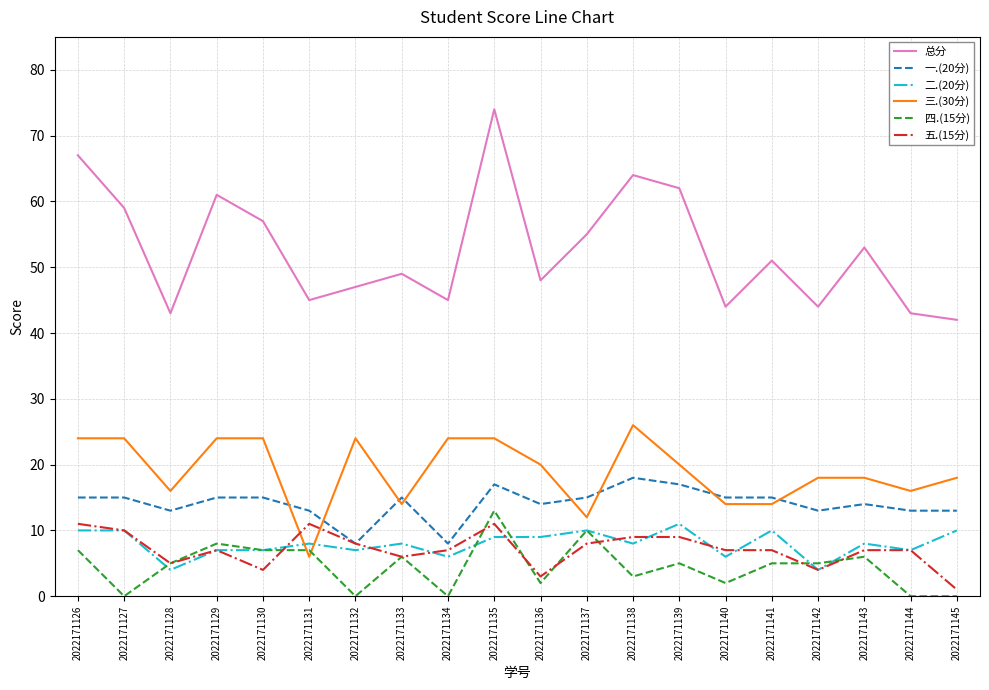

True or false: 三.(30分) has a value of 14 at 2022171133.

True